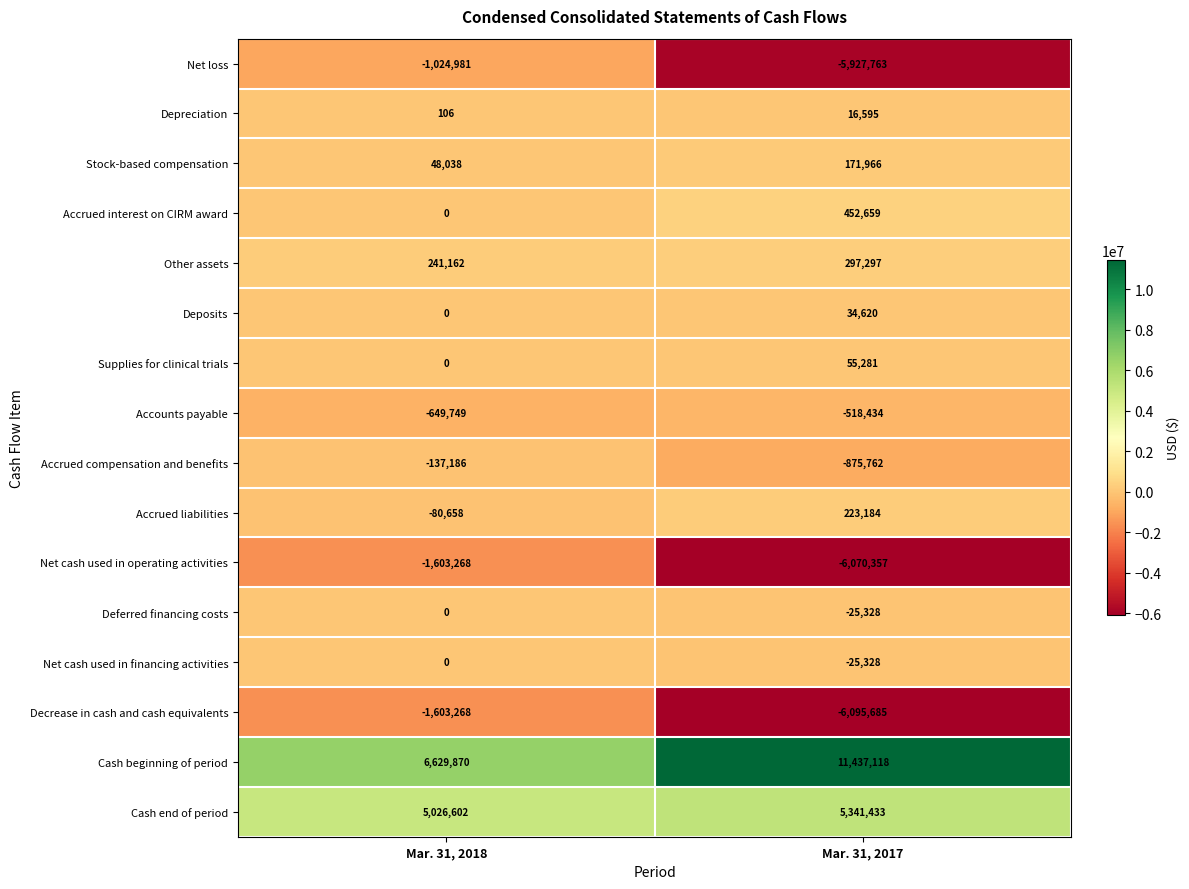

At which category does the chart reach its minimum across all series?

Mar. 31, 2017